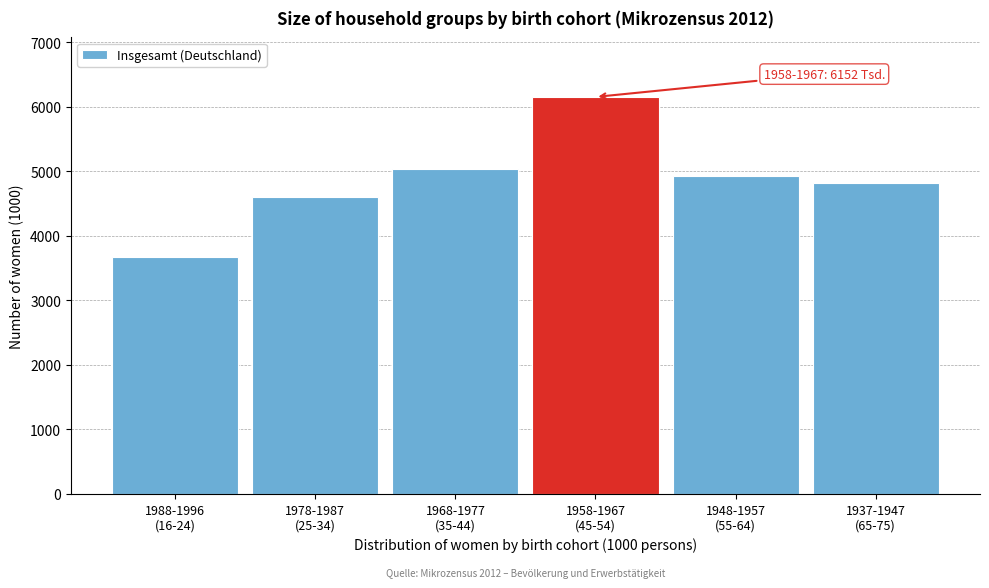

Reading left to right, transcribe all the data shown in this chart.

3664	4601	5032	6152	4919	4825